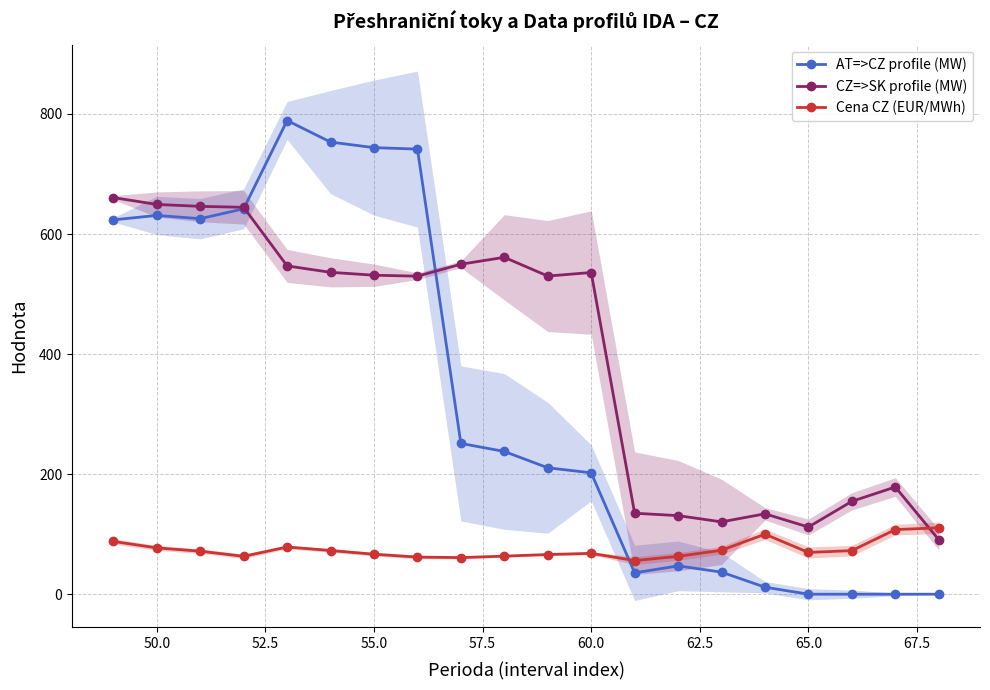

True or false: AT=>CZ profile (MW) has more than 0 points higher than both neighbors.

True